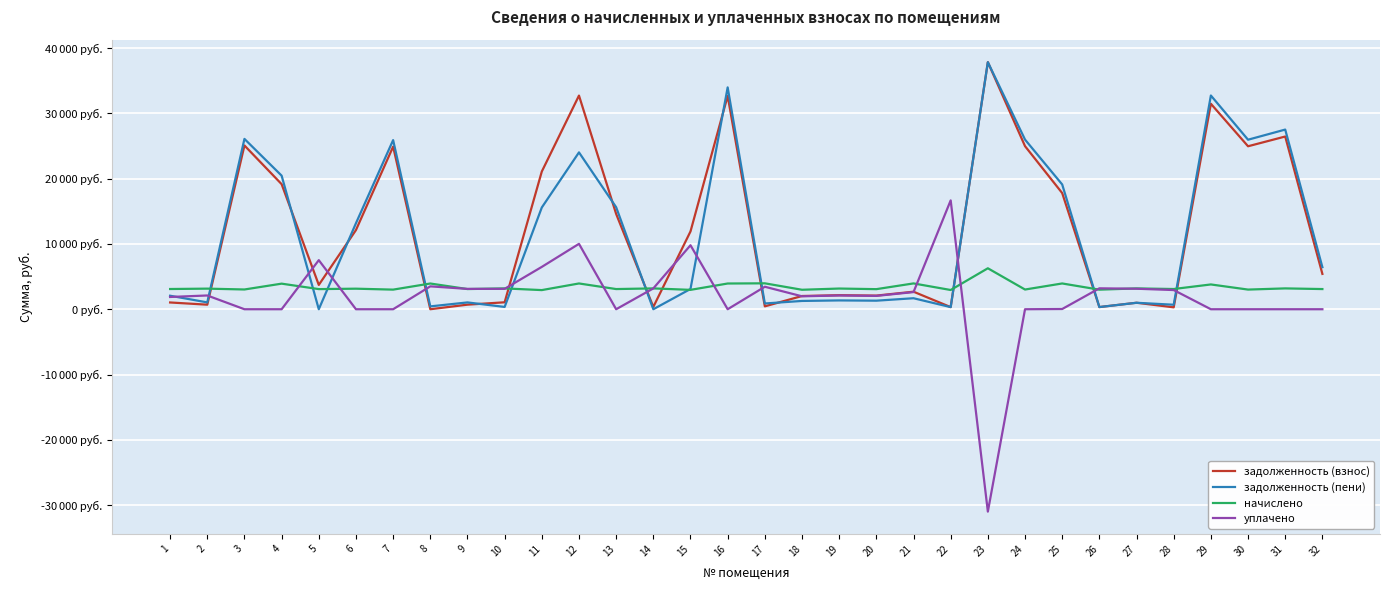

Is this an area chart (filled region under the line)?

No